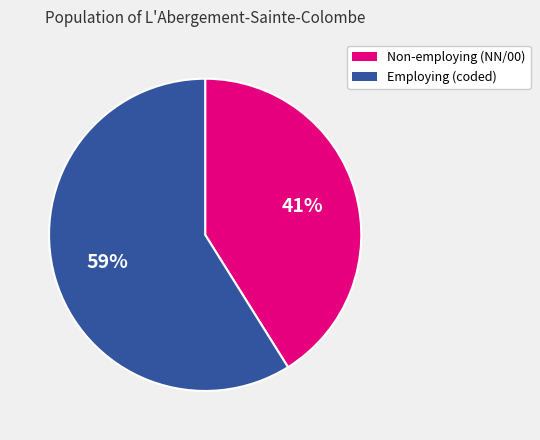

Is there a majority slice in this chart?

Yes